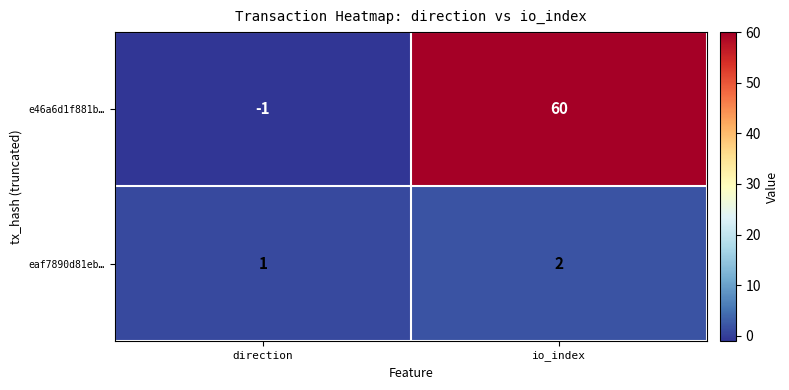

Which series has the widest spread of values?

e46a6d1f881b…